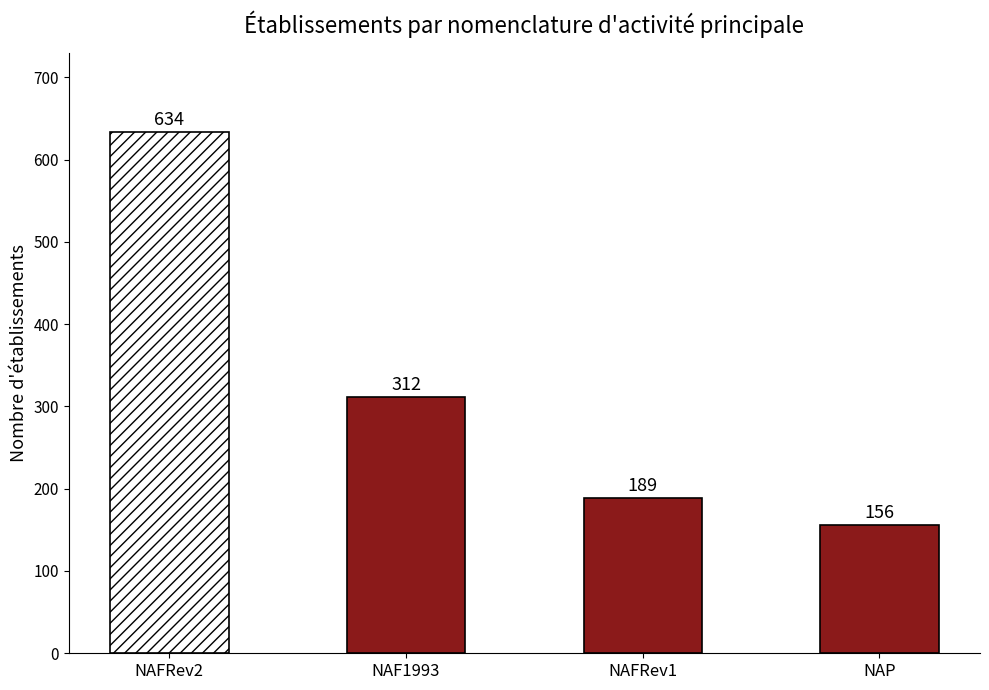

Where is the data nearest to the value 395?

NAF1993